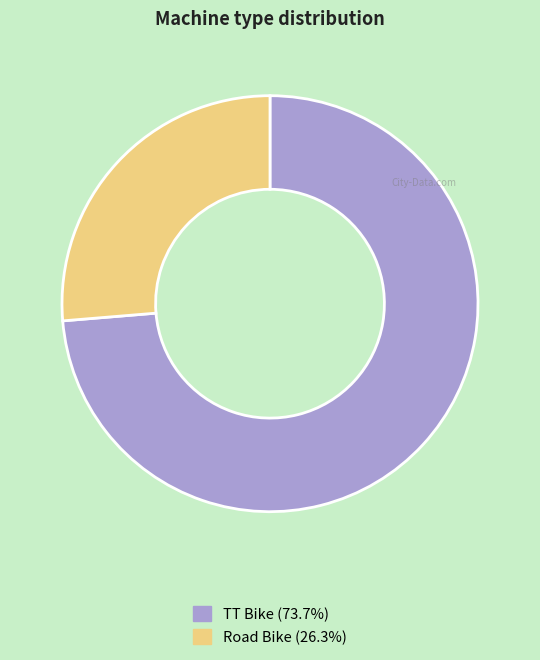

Is it true that TT Bike is 61% of the pie?

False